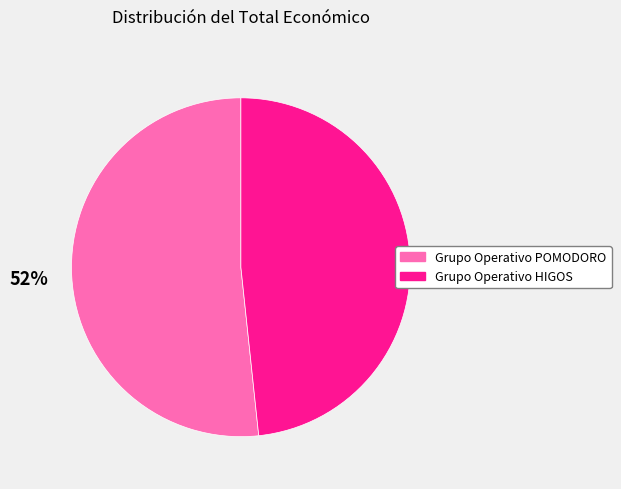

To the nearest percent, what is the combined percentage of Grupo Operativo POMODORO and Grupo Operativo HIGOS?

100%